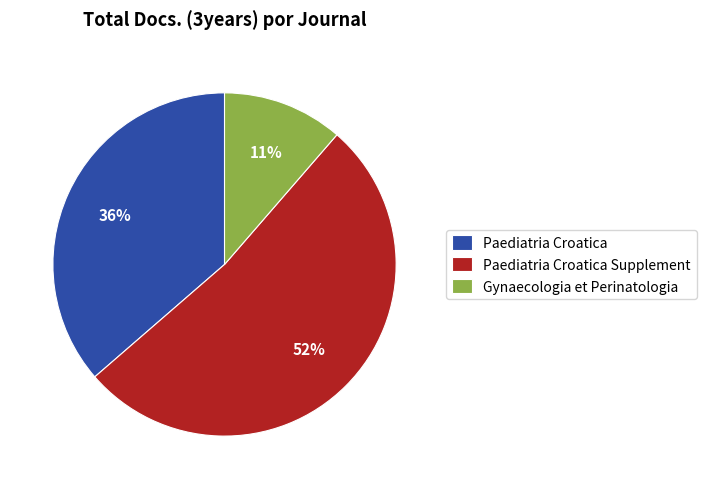

Is there any slice that represents more than half of the pie?

Yes